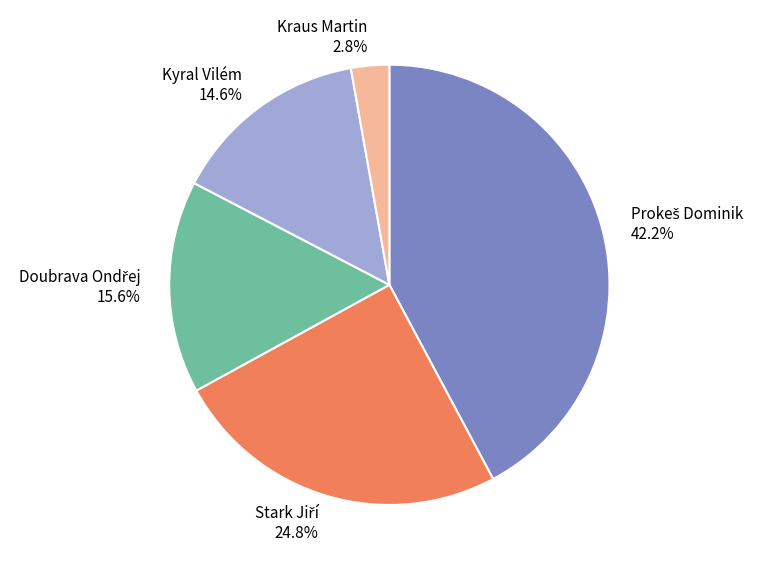

What portion of the pie excludes Kyral Vilém?

85.4%